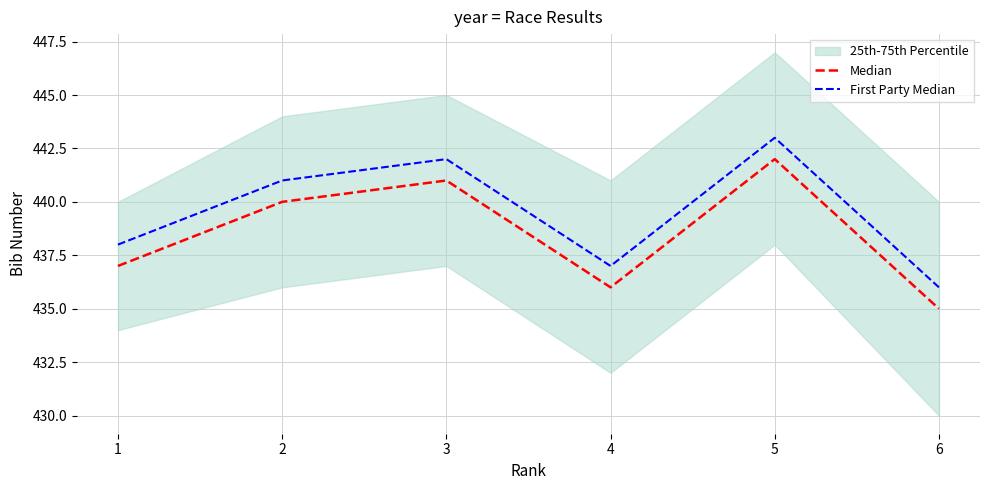

The value of Median at 4 is 570. True or false?

False